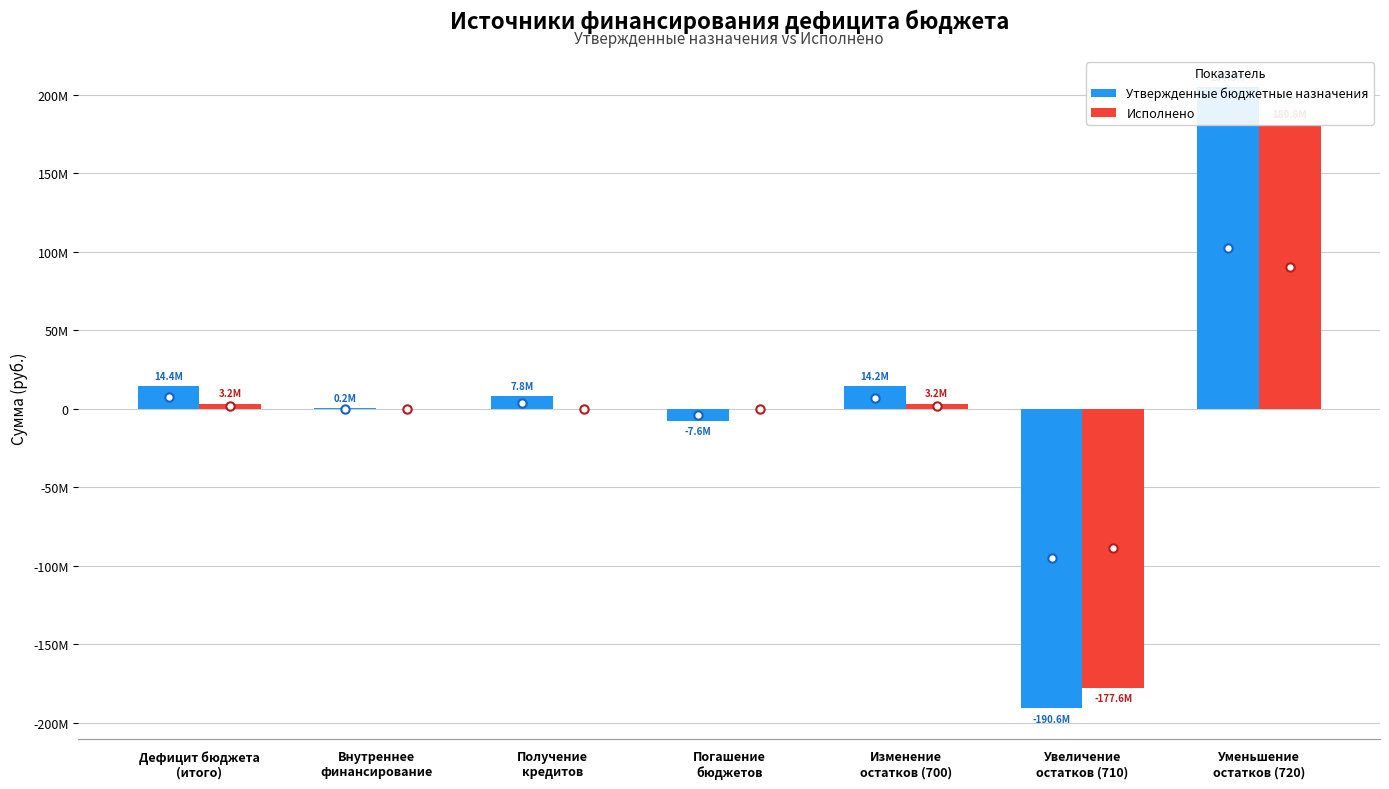

What is the sum of the Утвержденные бюджетные назначения values at Увеличение
остатков (710) and Погашение
бюджетов?

-198239582.4